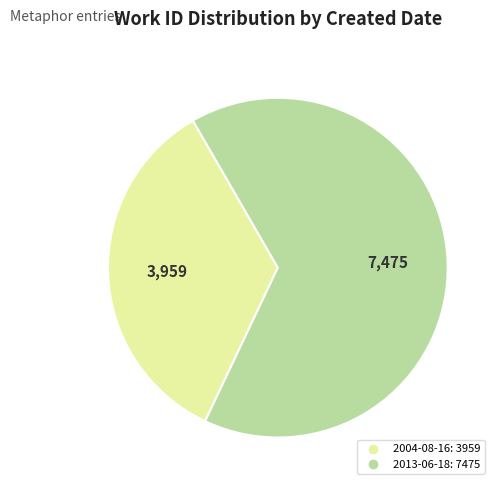

Which category has the smallest portion of the pie?

2004-08-16